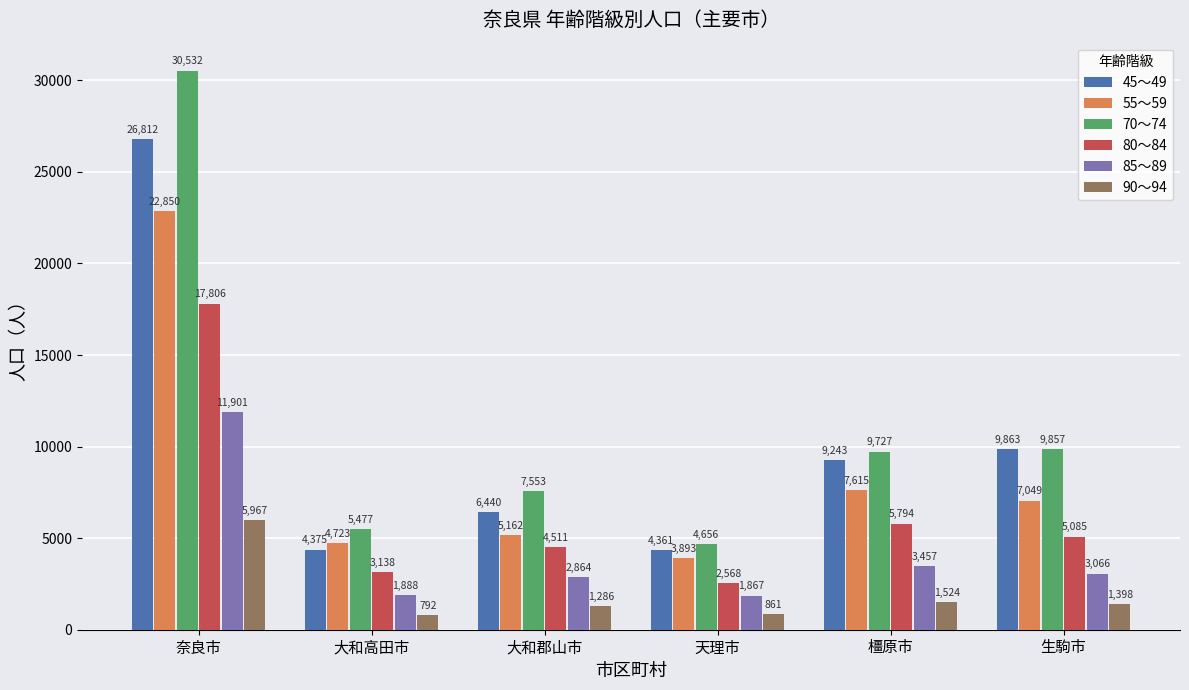

What is the label of the 4th bar from the left?

天理市